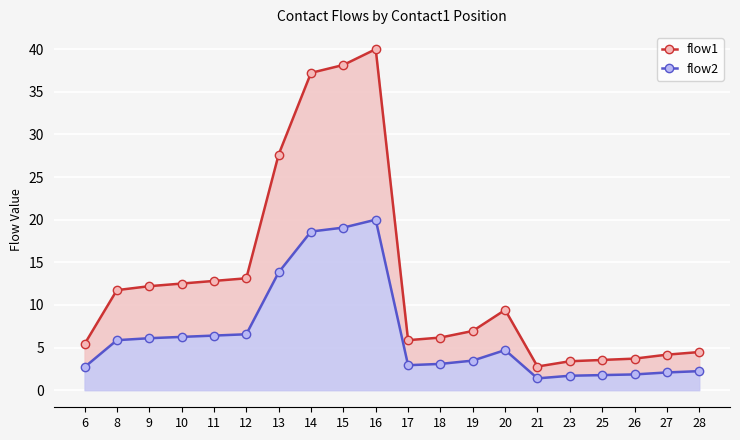

List the series in order of their peak value, highest first.

flow1, flow2